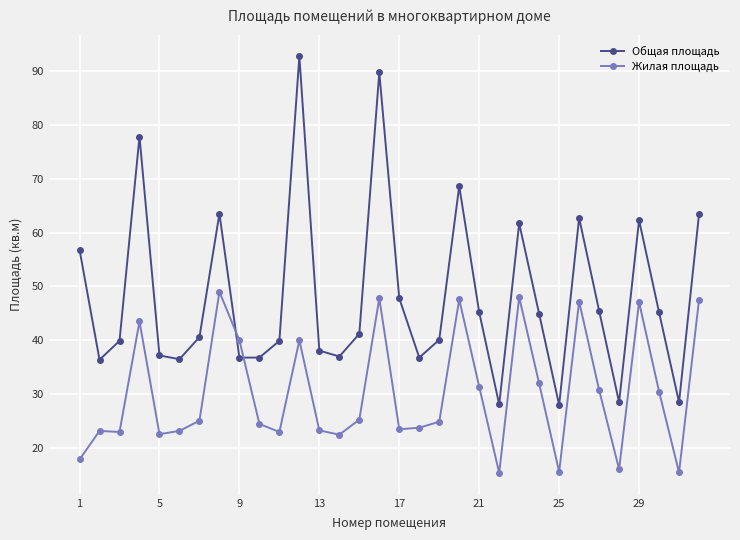

Which series has the widest spread of values?

Общая площадь